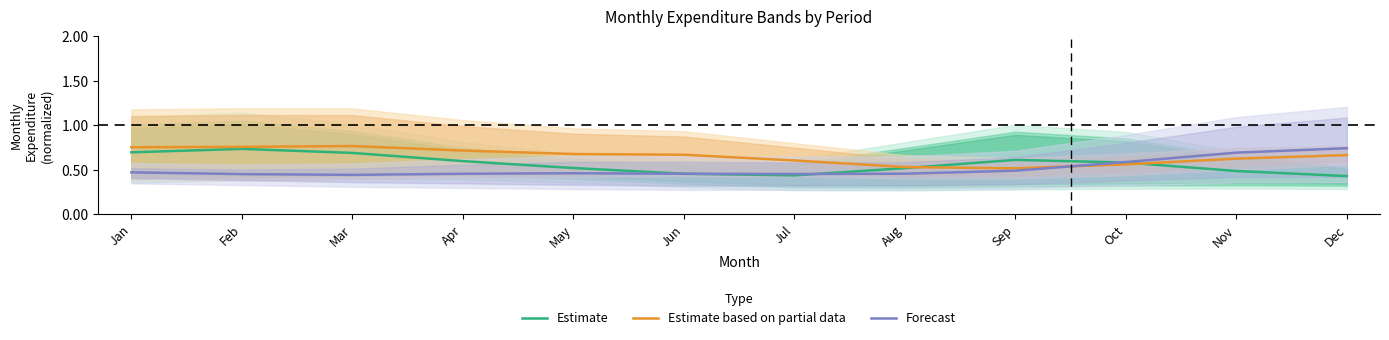

At which category does Forecast reach its first local peak?

May